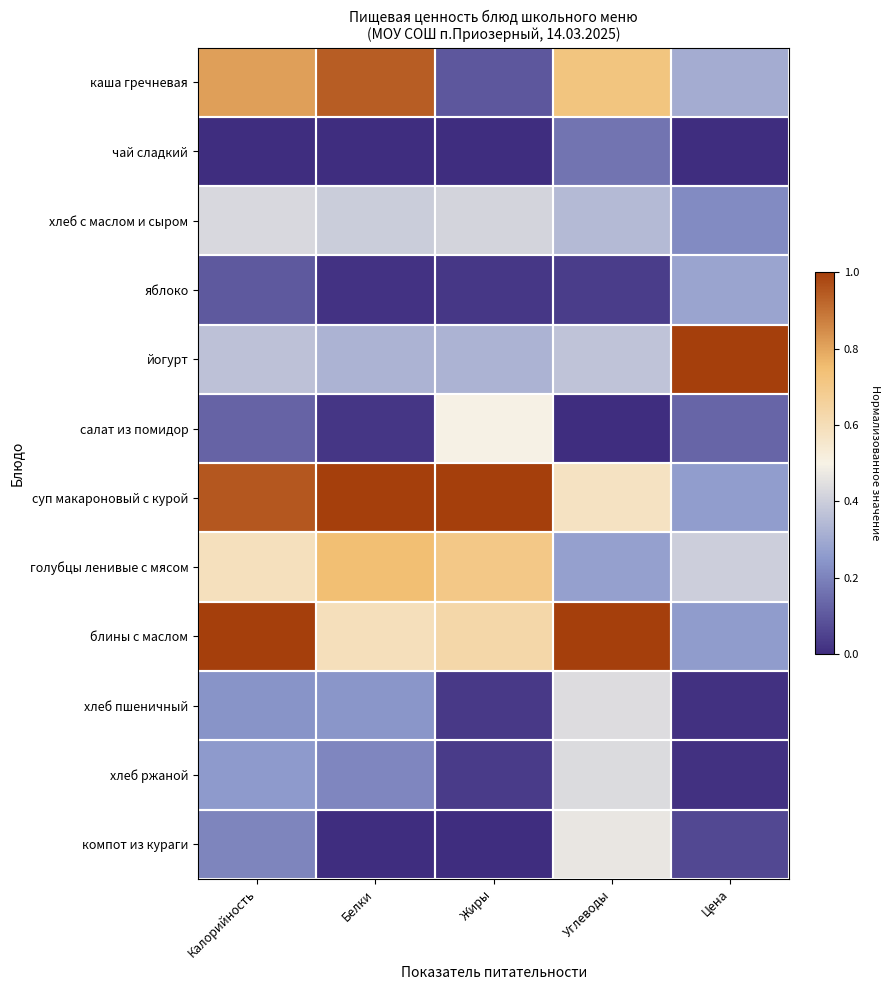

Which series has the largest total across all categories?

суп макароновый с курой